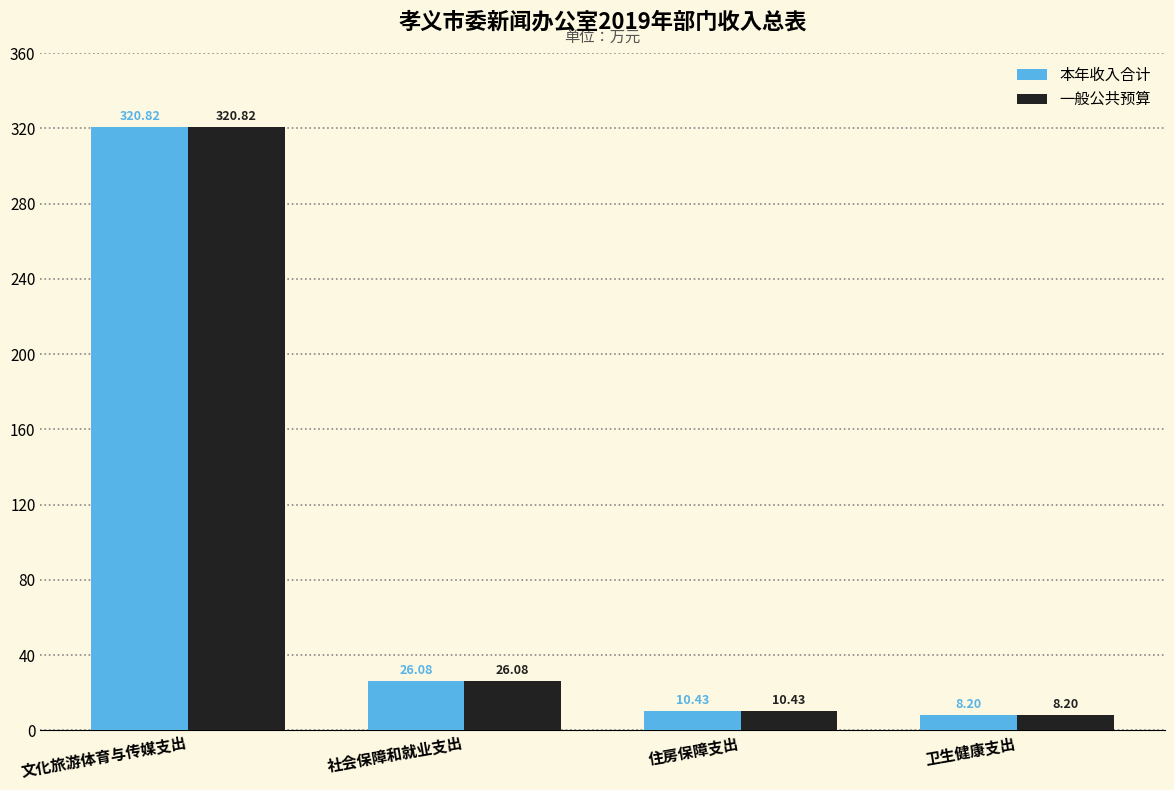

At which category does the chart reach its minimum across all series?

卫生健康支出